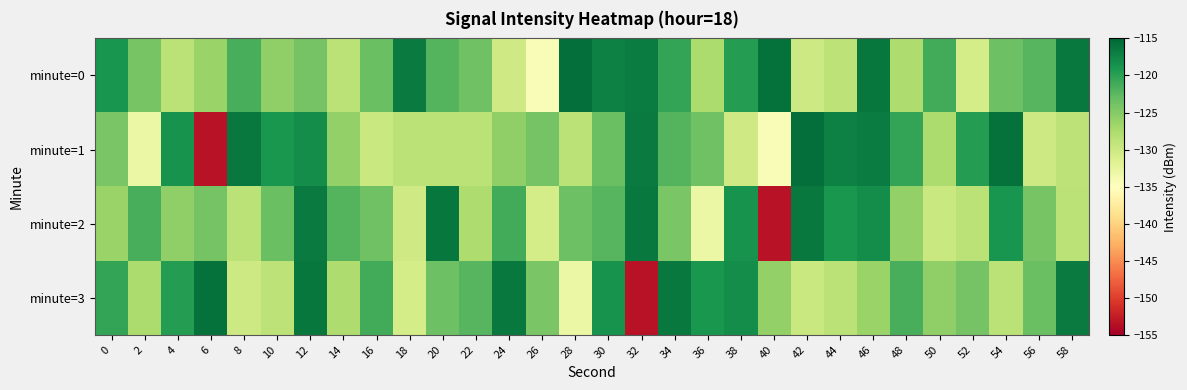

What is the minimum value shown in the chart?

-153.3